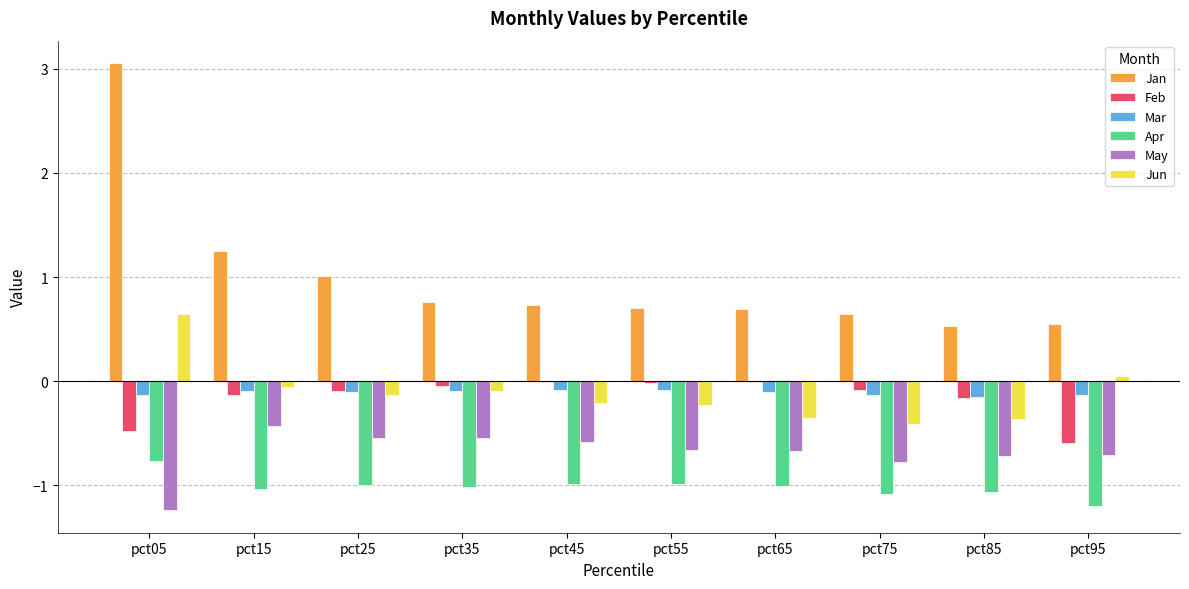

Which label corresponds to the largest value in the chart?

pct05